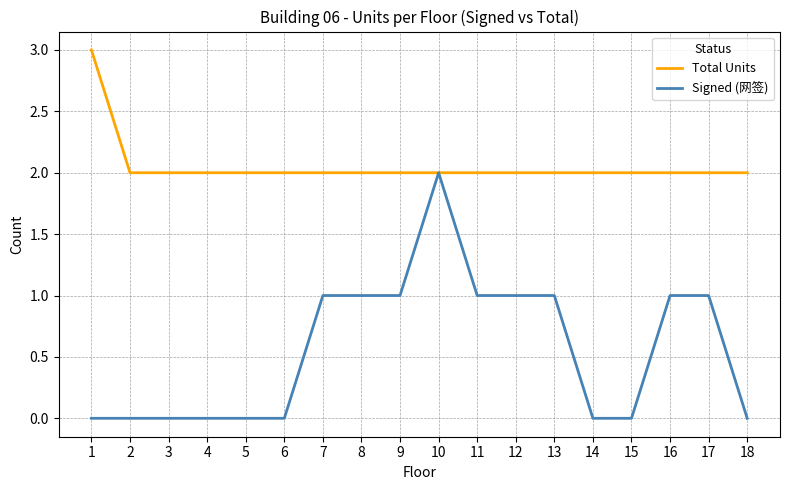

At 14, list the series in order from smallest to largest.

Signed (网签), Total Units